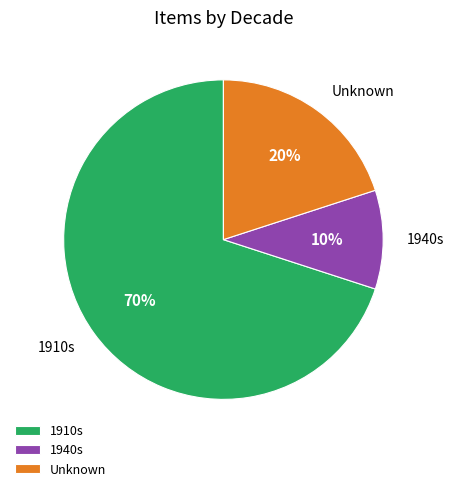

Is the sum of 1910s and Unknown greater than half?

Yes